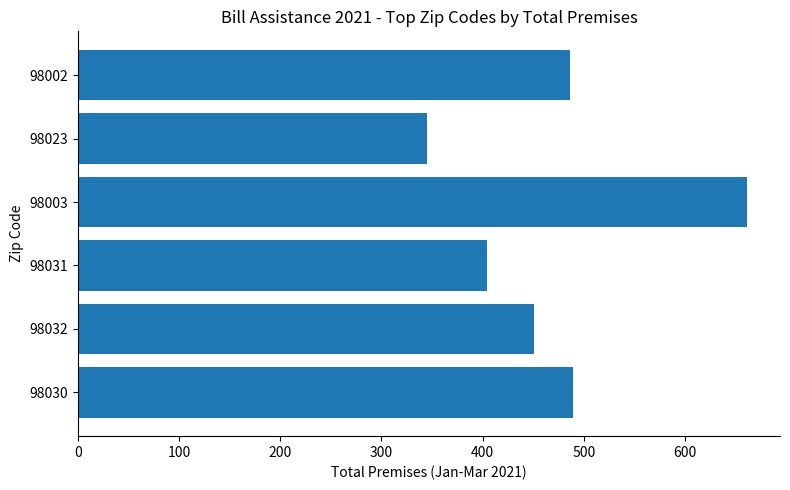

True or false: the data shows 661 at 98003.

True